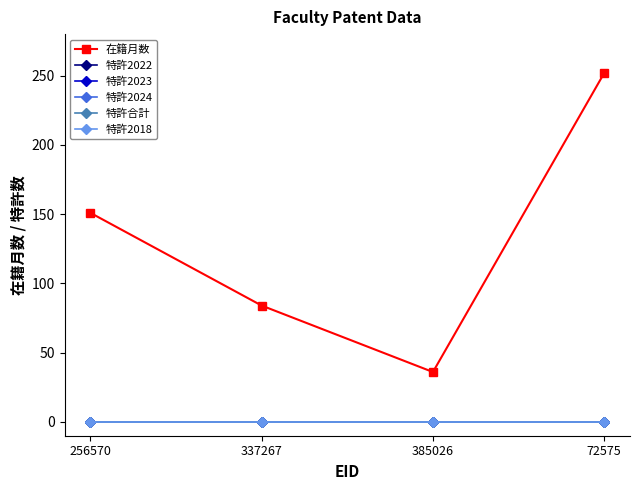

Does the chart have visible grid lines?

No